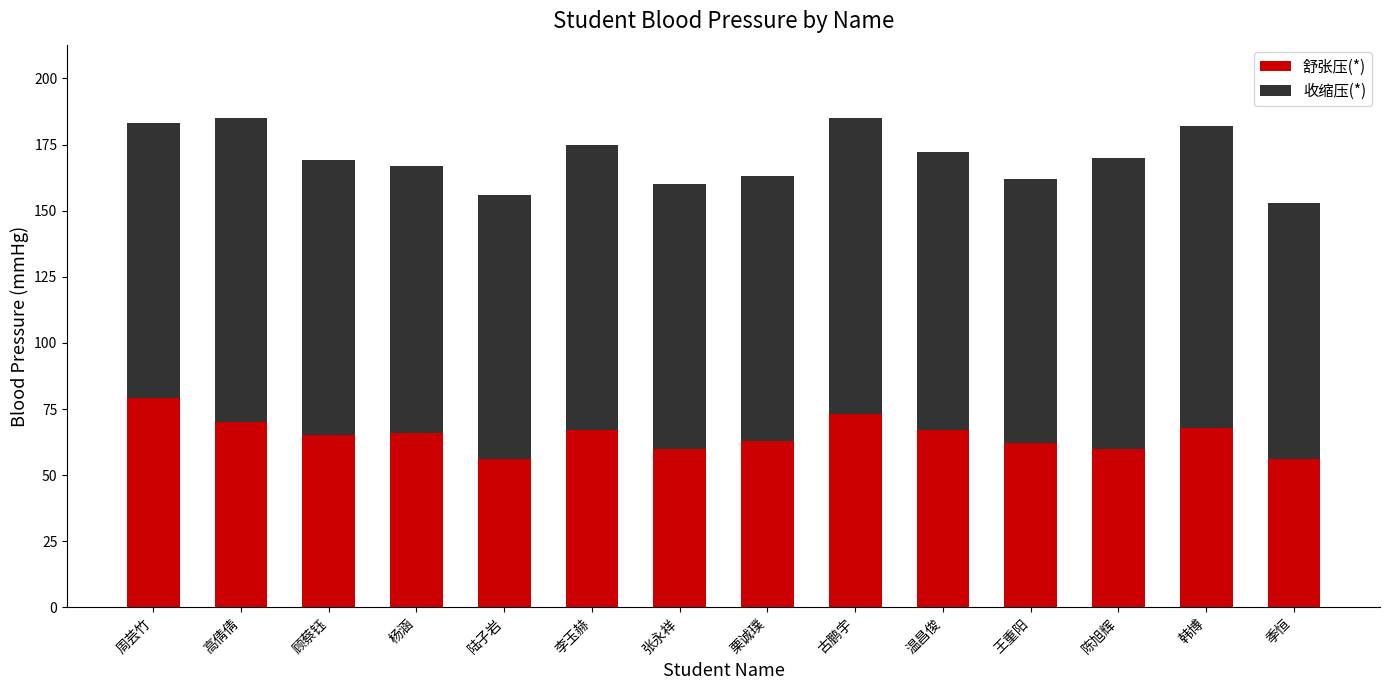

What is the total value across all series at 王重阳?

162